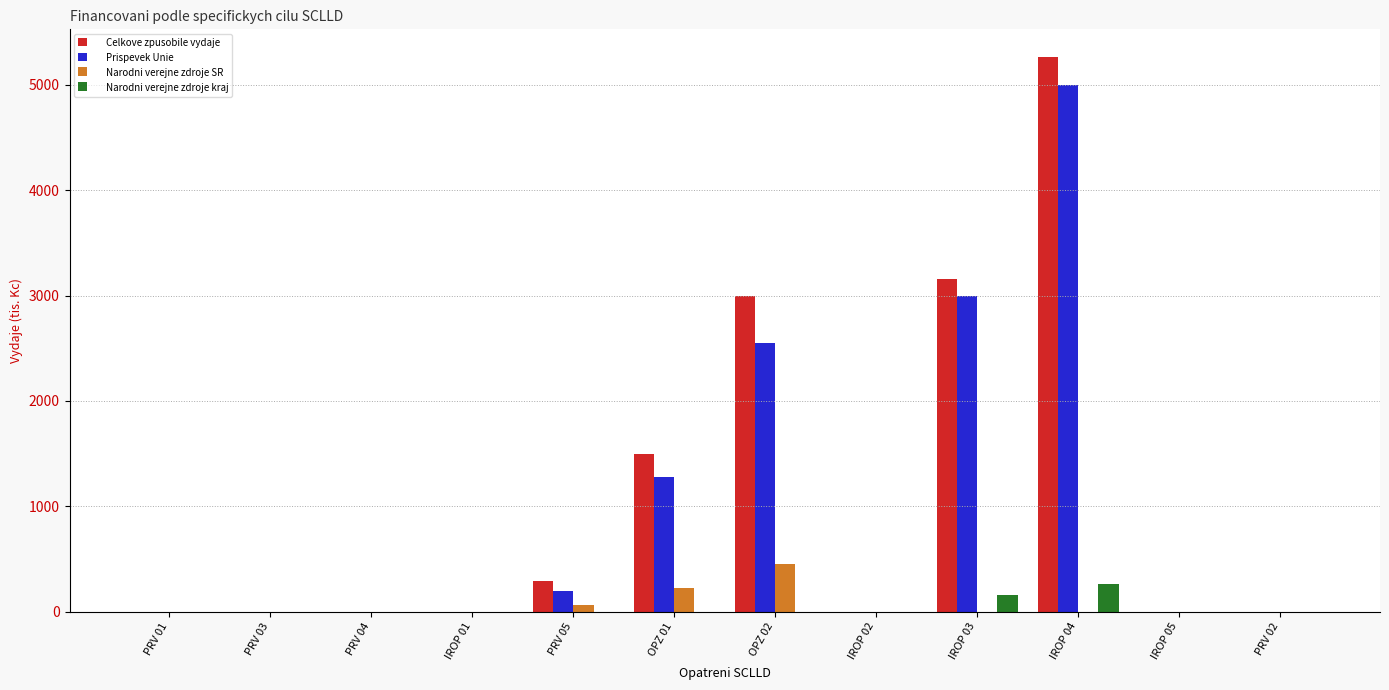

How many values in the Celkove zpusobile vydaje series exceed 0?

5